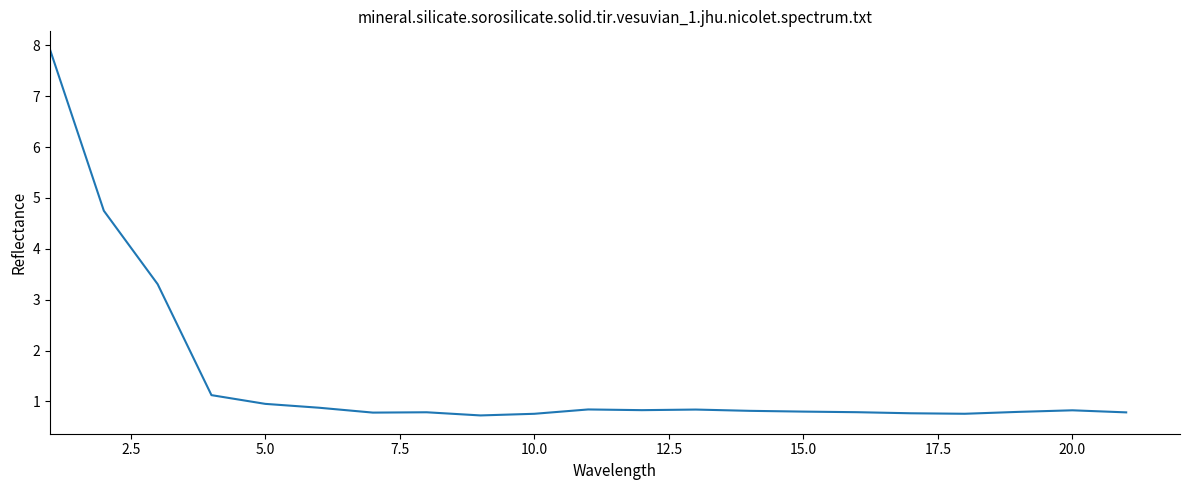

What is the greatest value displayed?

7.9